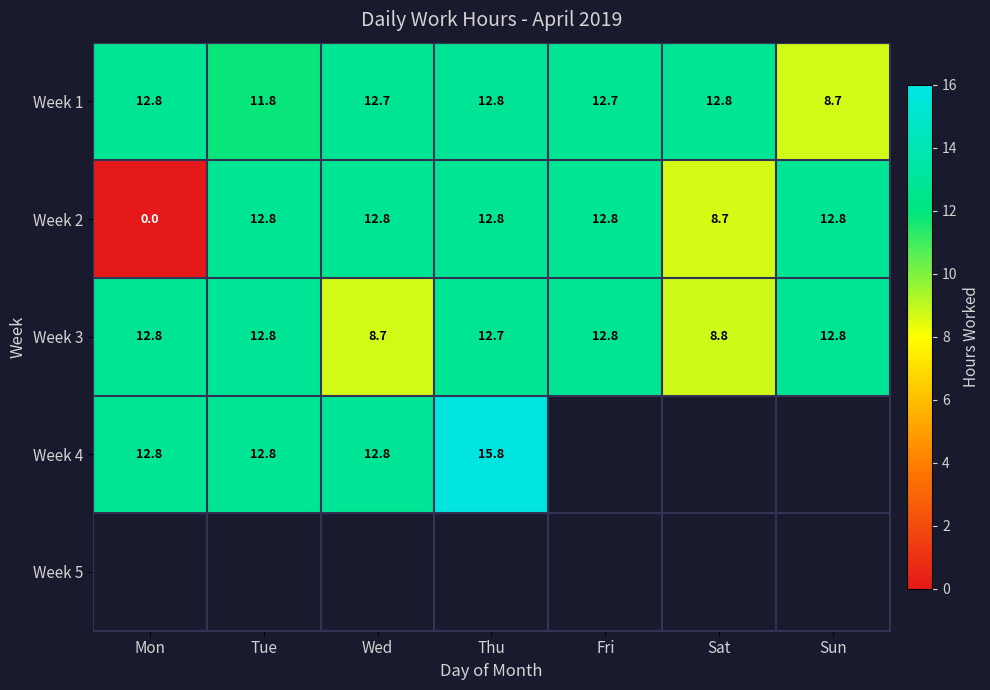

At which label is Week 3 closest to 10?

Sat